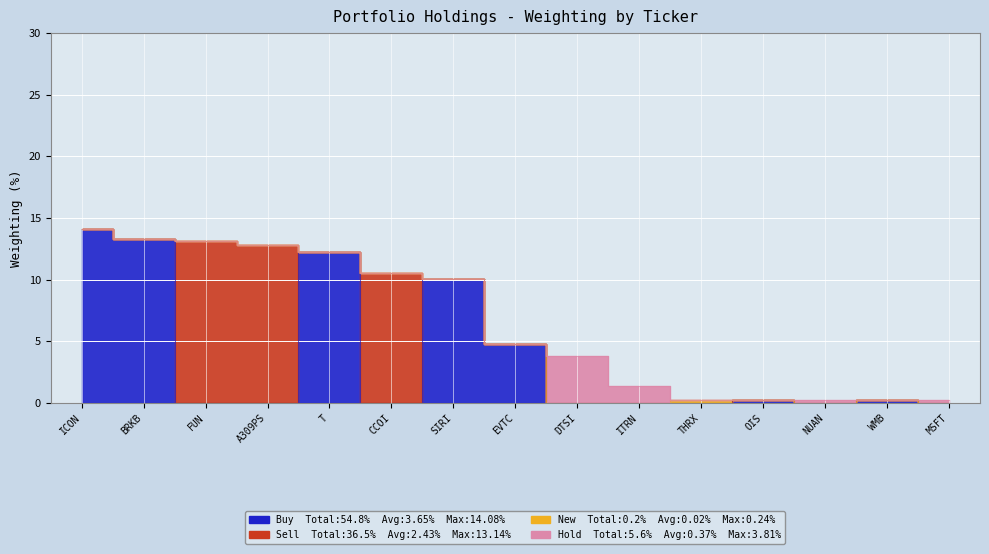

How many values in New are above zero?

1